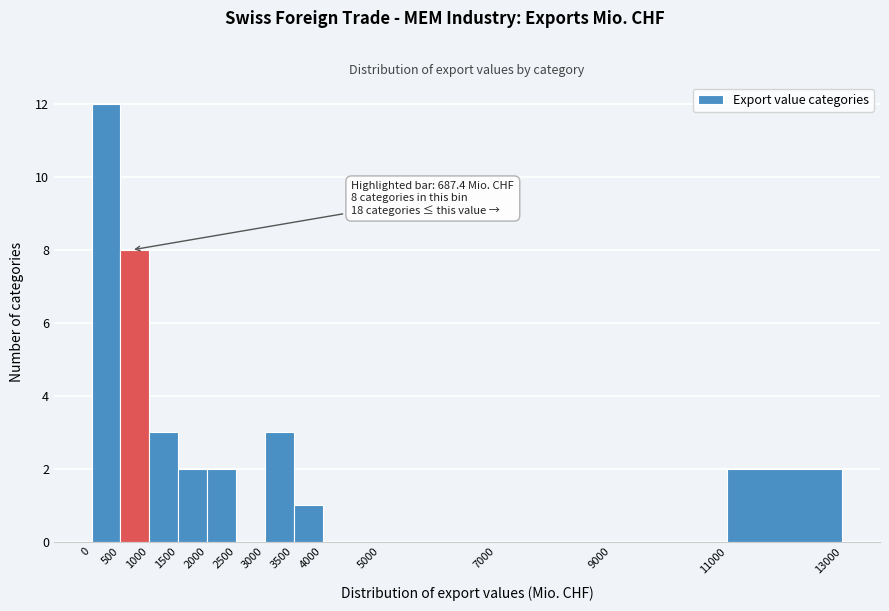

Over which range of the x-axis is the bar tallest?

0 to 500